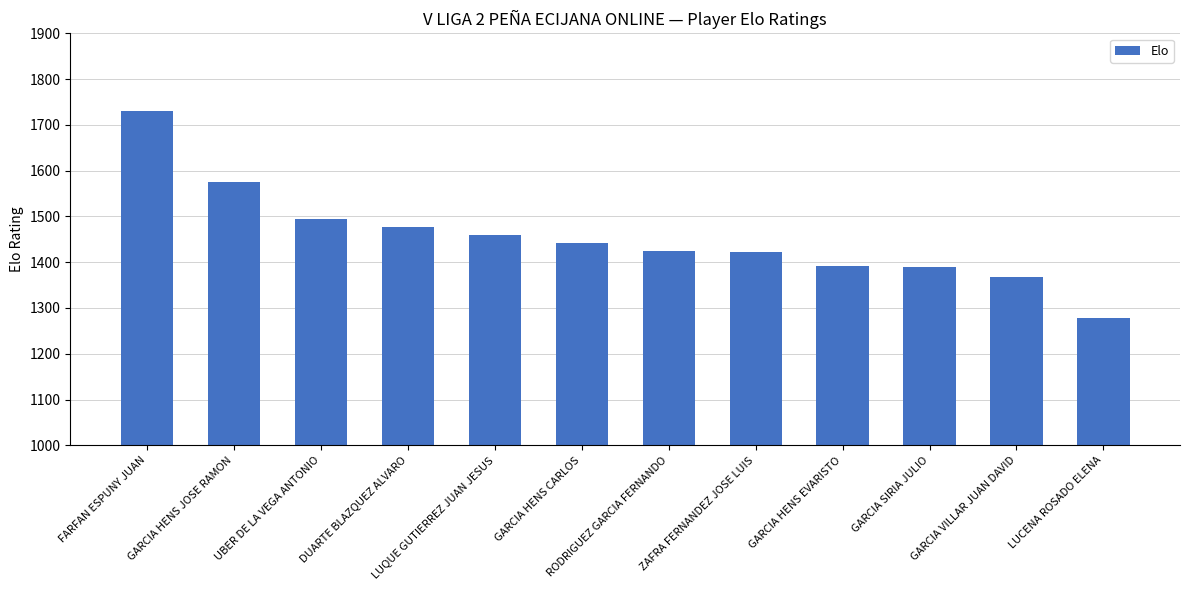

What is the label of the 4th bar from the left?

DUARTE BLAZQUEZ ALVARO